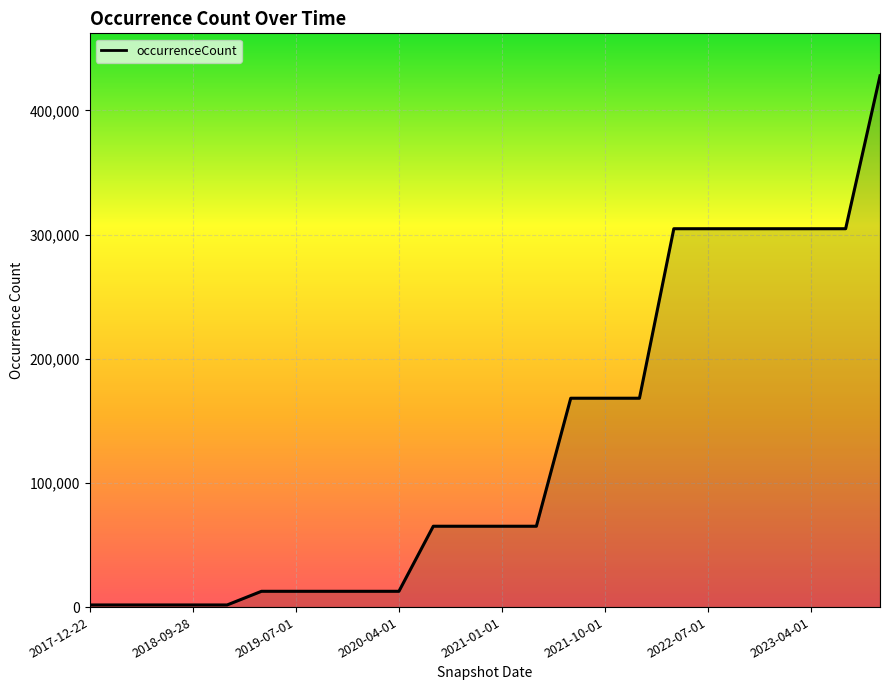

What is the greatest value displayed?

427864